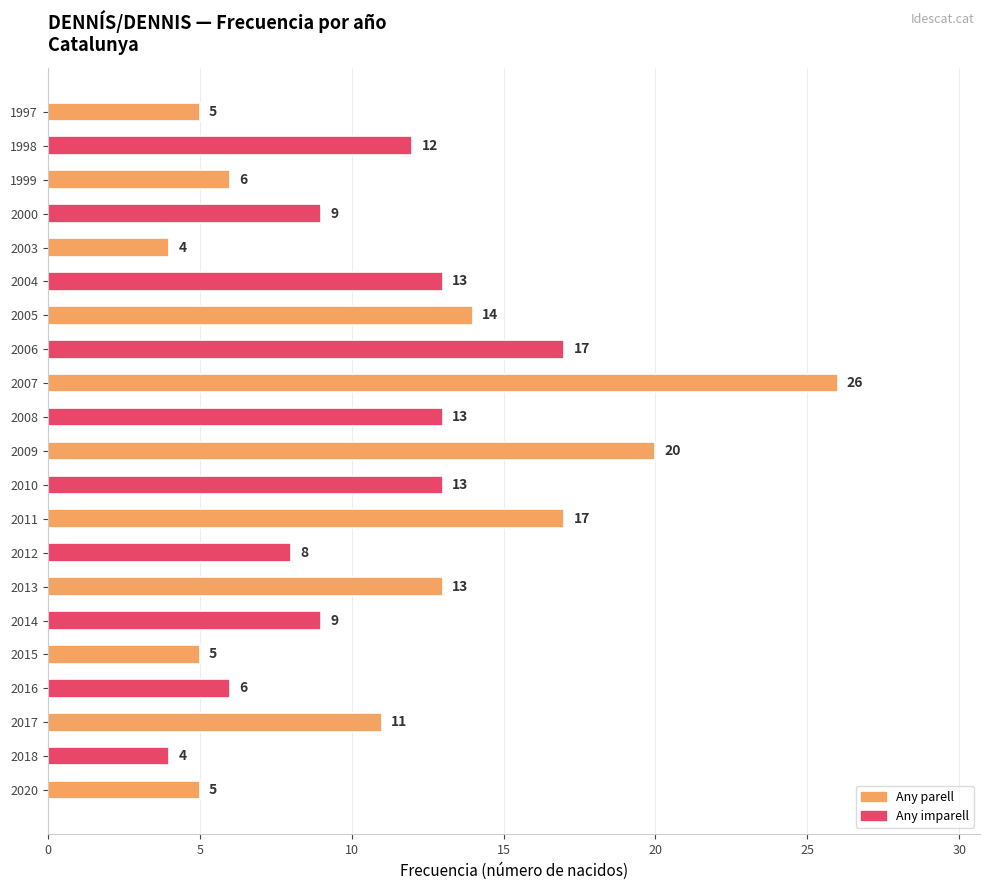

Reading bottom to top, what are all the values shown in this chart?

5	4	11	6	5	9	13	8	17	13	20	13	26	17	14	13	4	9	6	12	5